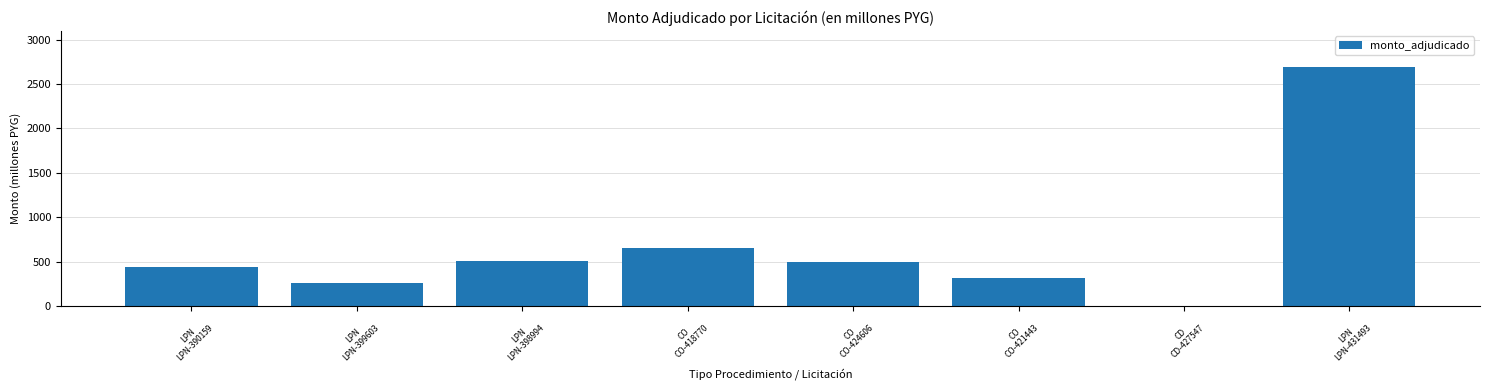

How many distinct data groups are displayed?

1